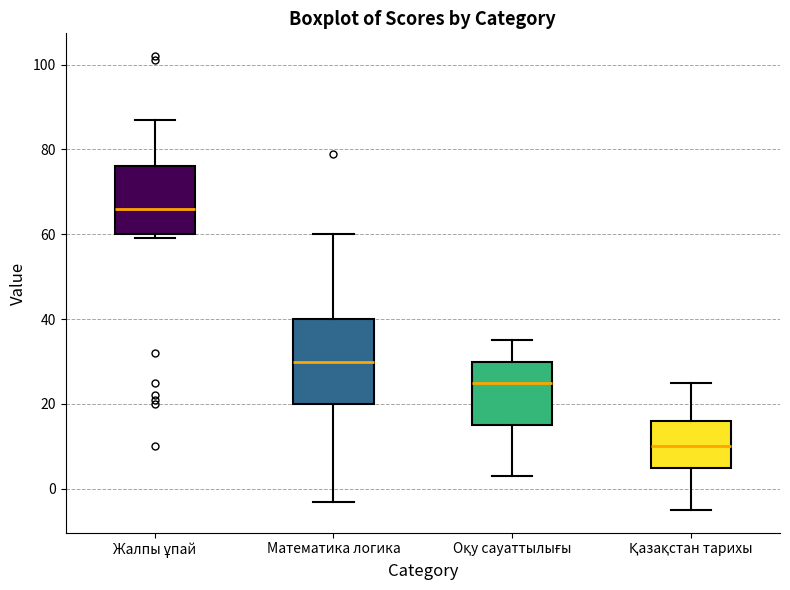

Reading left to right, read every box against the y-axis: the position of its median line, the range the box covers, and the ends of its whiskers. The values are not printed on the chart, so give them approximately, as read against the axis.

Жалпы ұпай: median 66, box 60 to 76, whiskers 60 (just below the box's lower edge) to 88
Математика логика: median 30, box 20 to 40, whiskers -2 to 60
Оқу сауаттылығы: median 26, box 16 to 30, whiskers 4 to 36
Қазақстан тарихы: median 10, box 6 to 16, whiskers -4 to 26